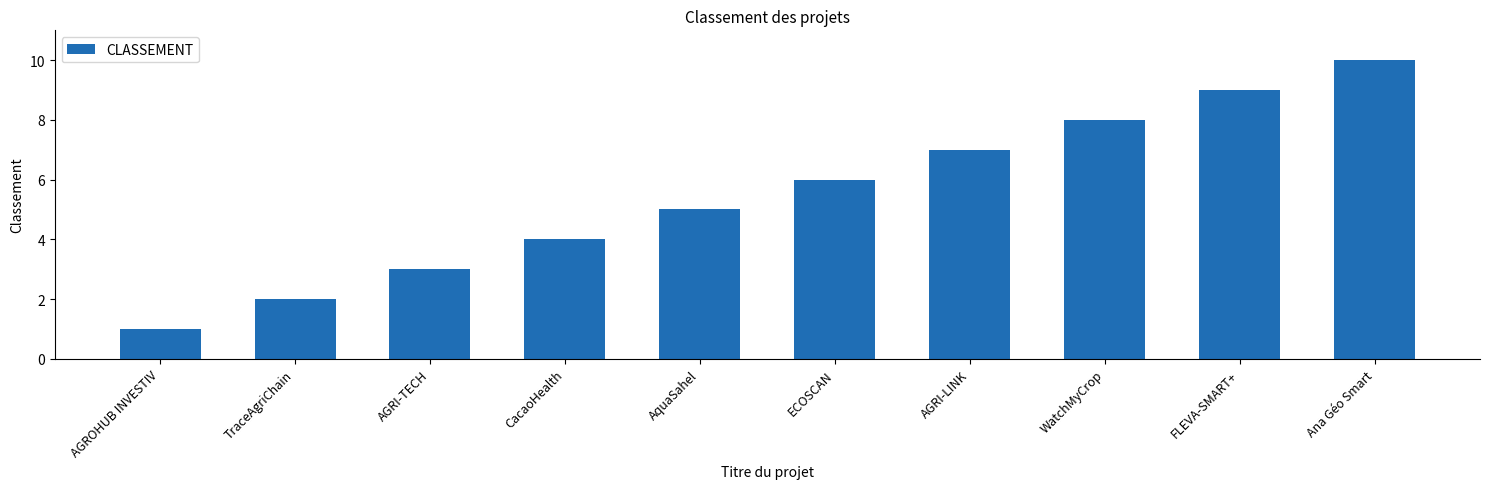

Reading left to right, extract all data points from this chart.

AGROHUB INVESTIV=1	TraceAgriChain=2	AGRI-TECH=3	CacaoHealth=4	AquaSahel=5	ECOSCAN=6	AGRI-LINK=7	WatchMyCrop=8	FLEVA-SMART+=9	Ana Géo Smart=10